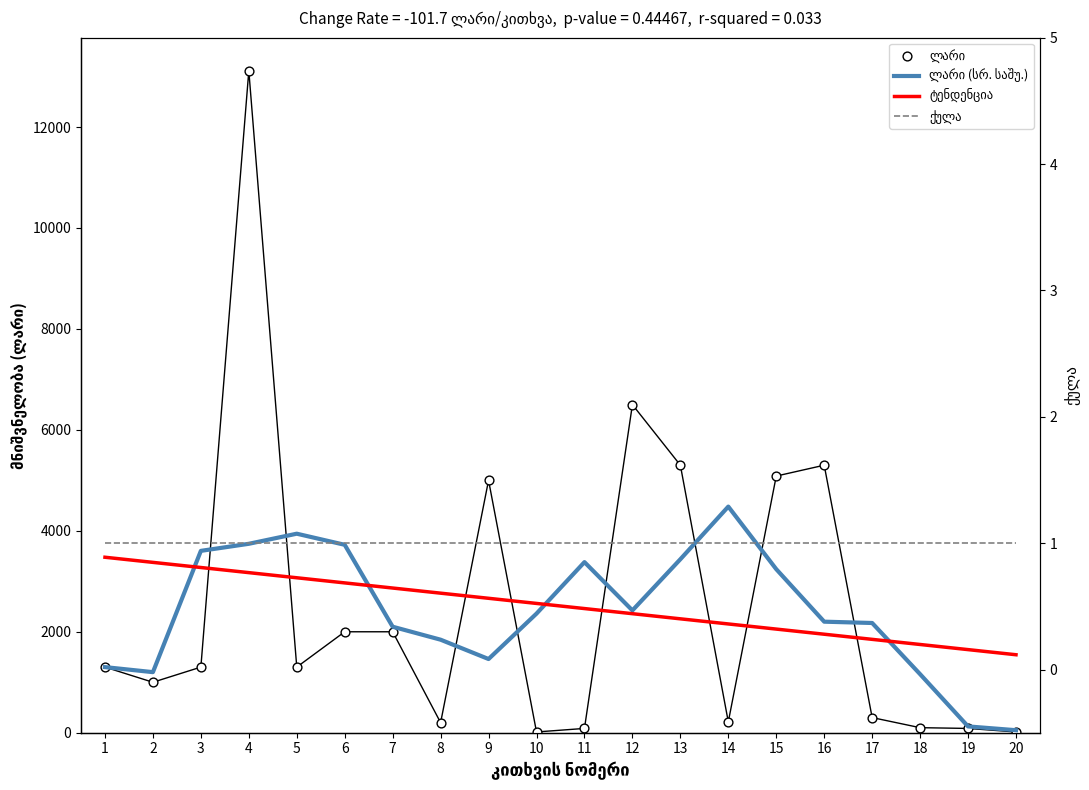

What is the total value across all series at 7?

6967.6